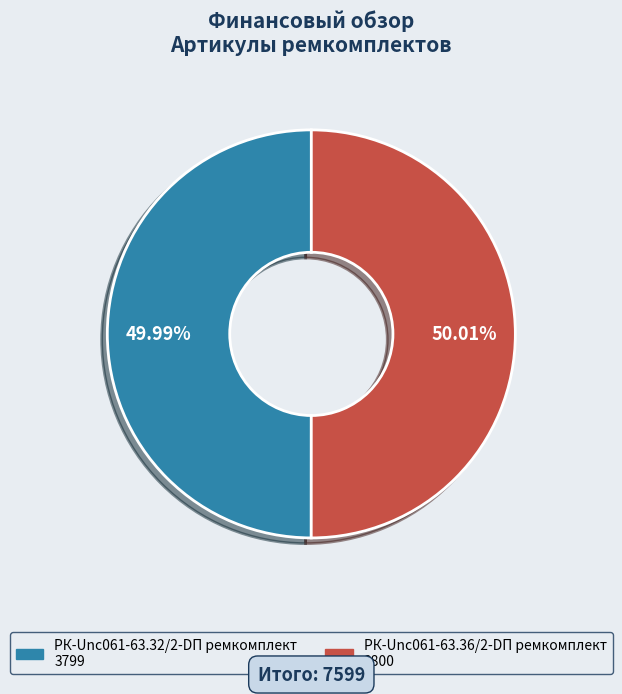

True or false: РК-Unc061-63.32/2-DП ремкомплект accounts for 55% of the total.

False